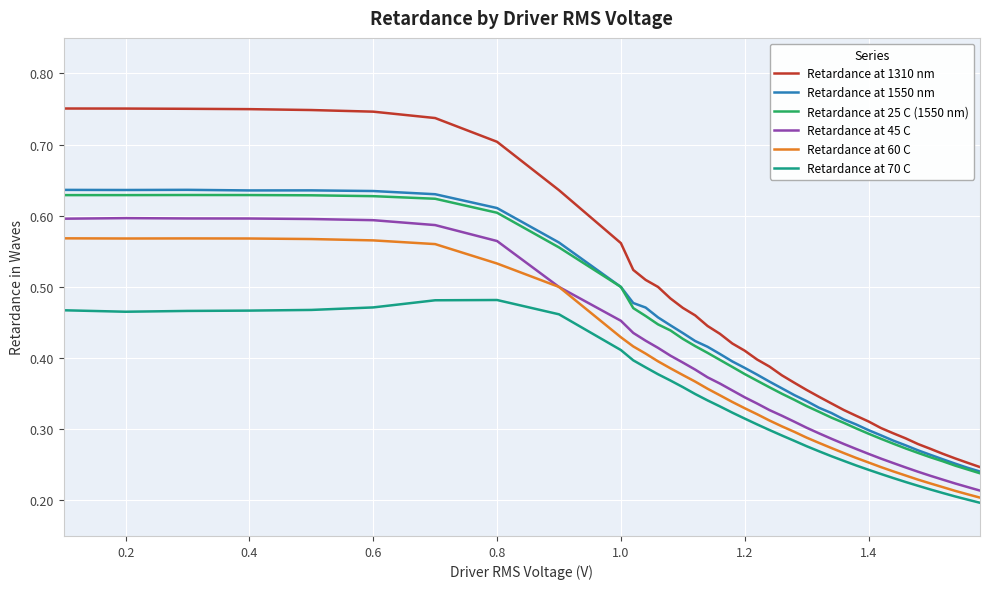

True or false: Retardance at 1310 nm and Retardance at 60 C intersect in this chart.

False